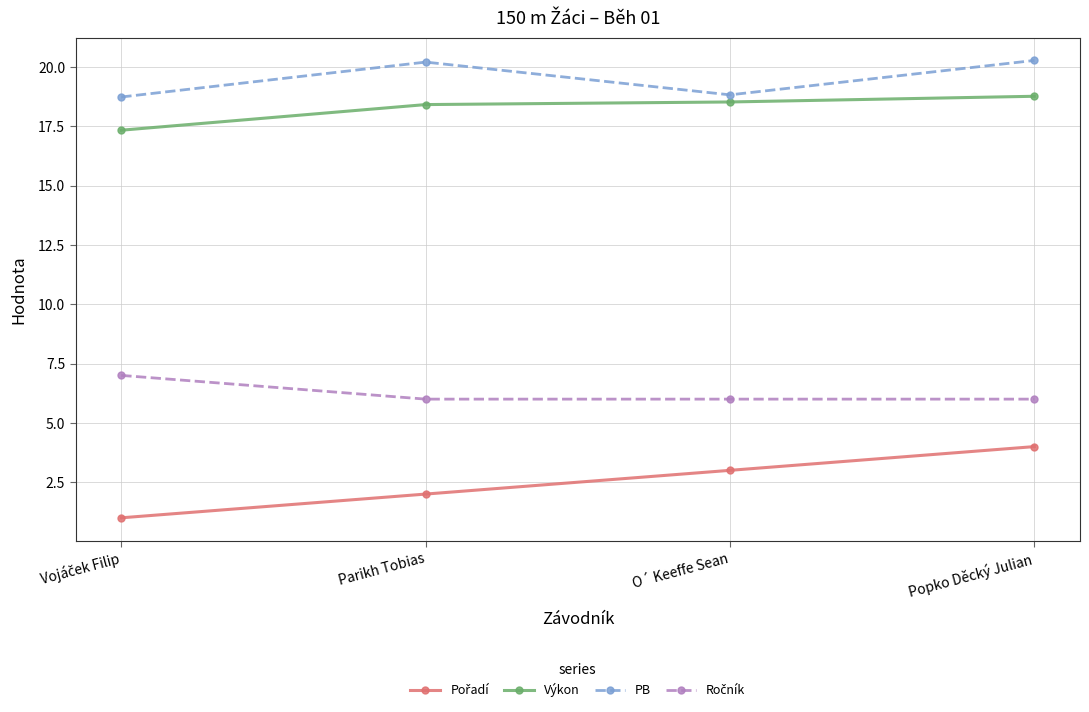

What is the label of the 3rd point from the right?

Parikh Tobias